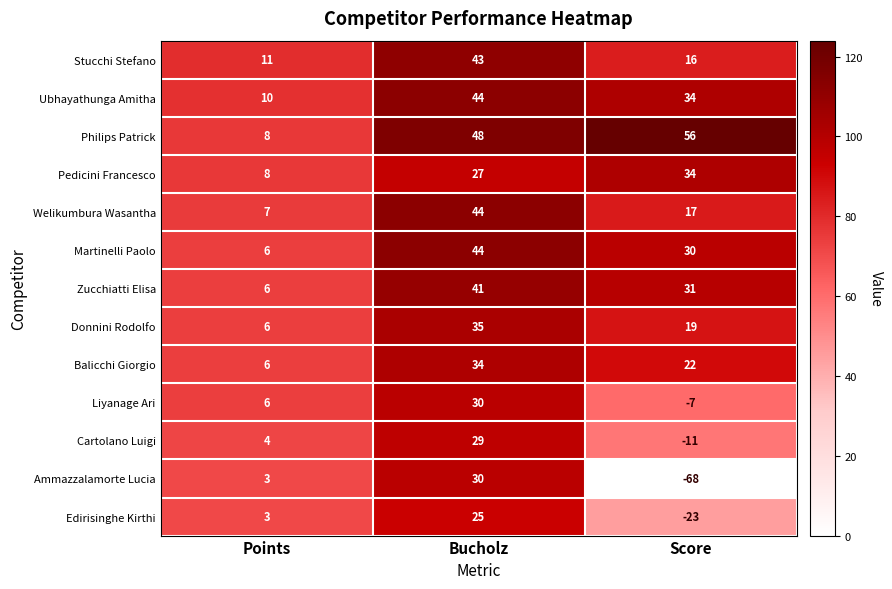

What is the total value across all series at Score?

150